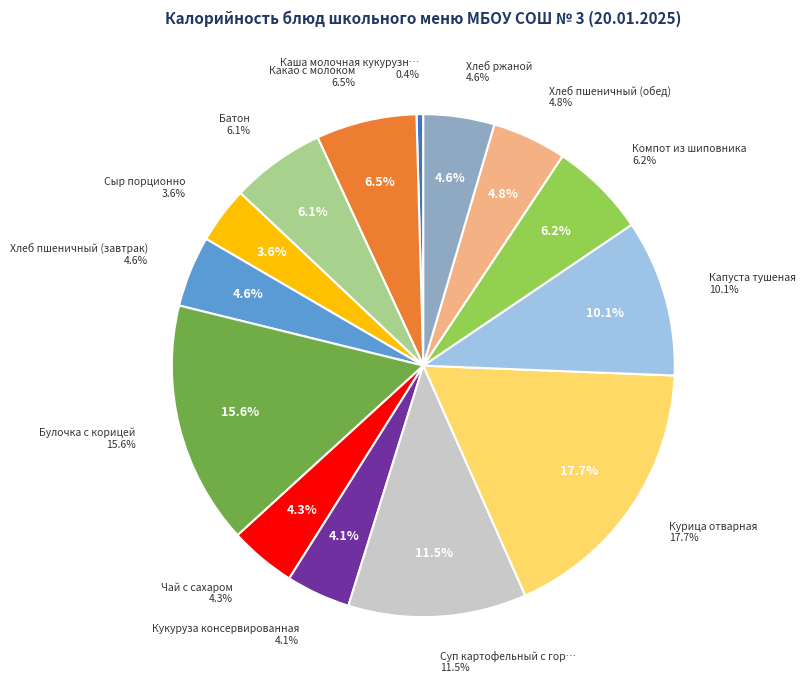

Count the number of slices in the pie.

14